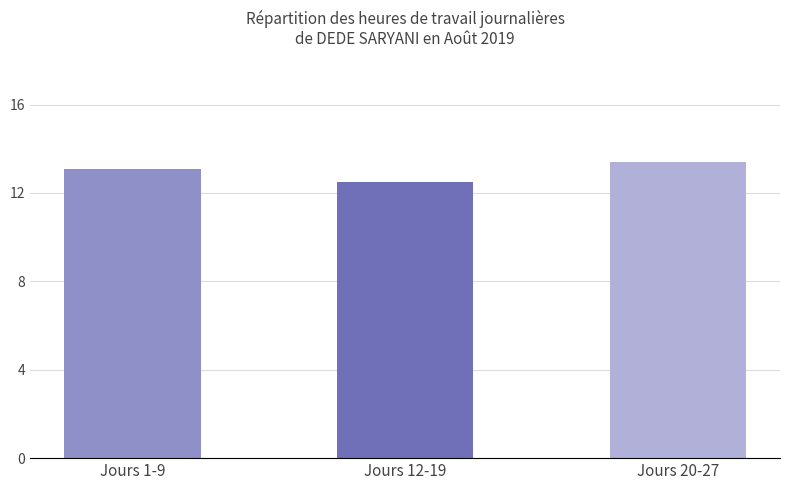

Are the bars grouped side by side (vs. stacked)?

No